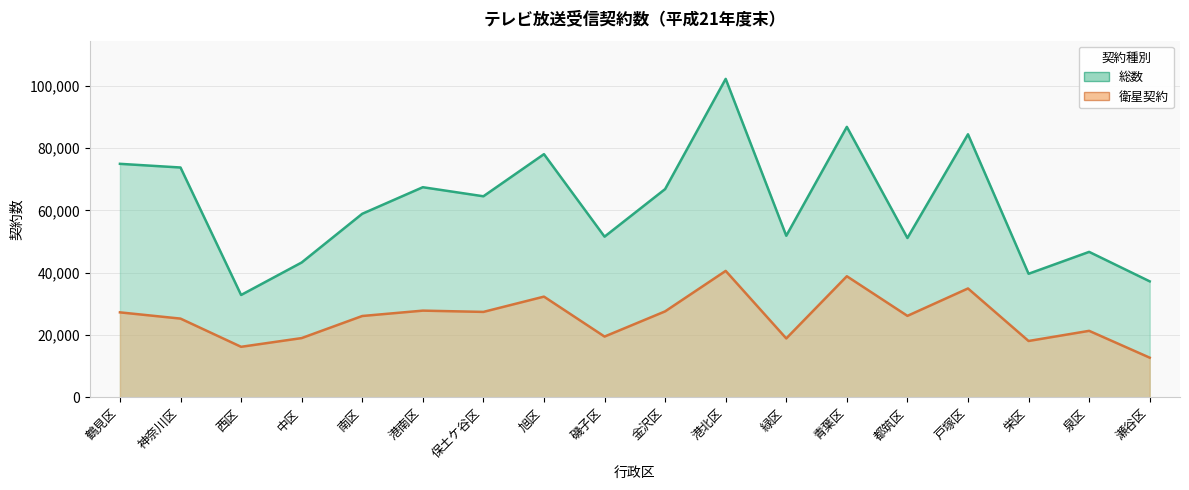

Reading left to right, extract all data points from this chart.

総数: 74981	73801	32866	43302	58944	67470	64561	78086	51595	66872	102258	51886	86849	51163	84470	39674	46708	37242
衛星契約: 27286	25280	16224	19025	26117	27841	27432	32340	19515	27604	40600	18911	38884	26160	34960	18093	21353	12734